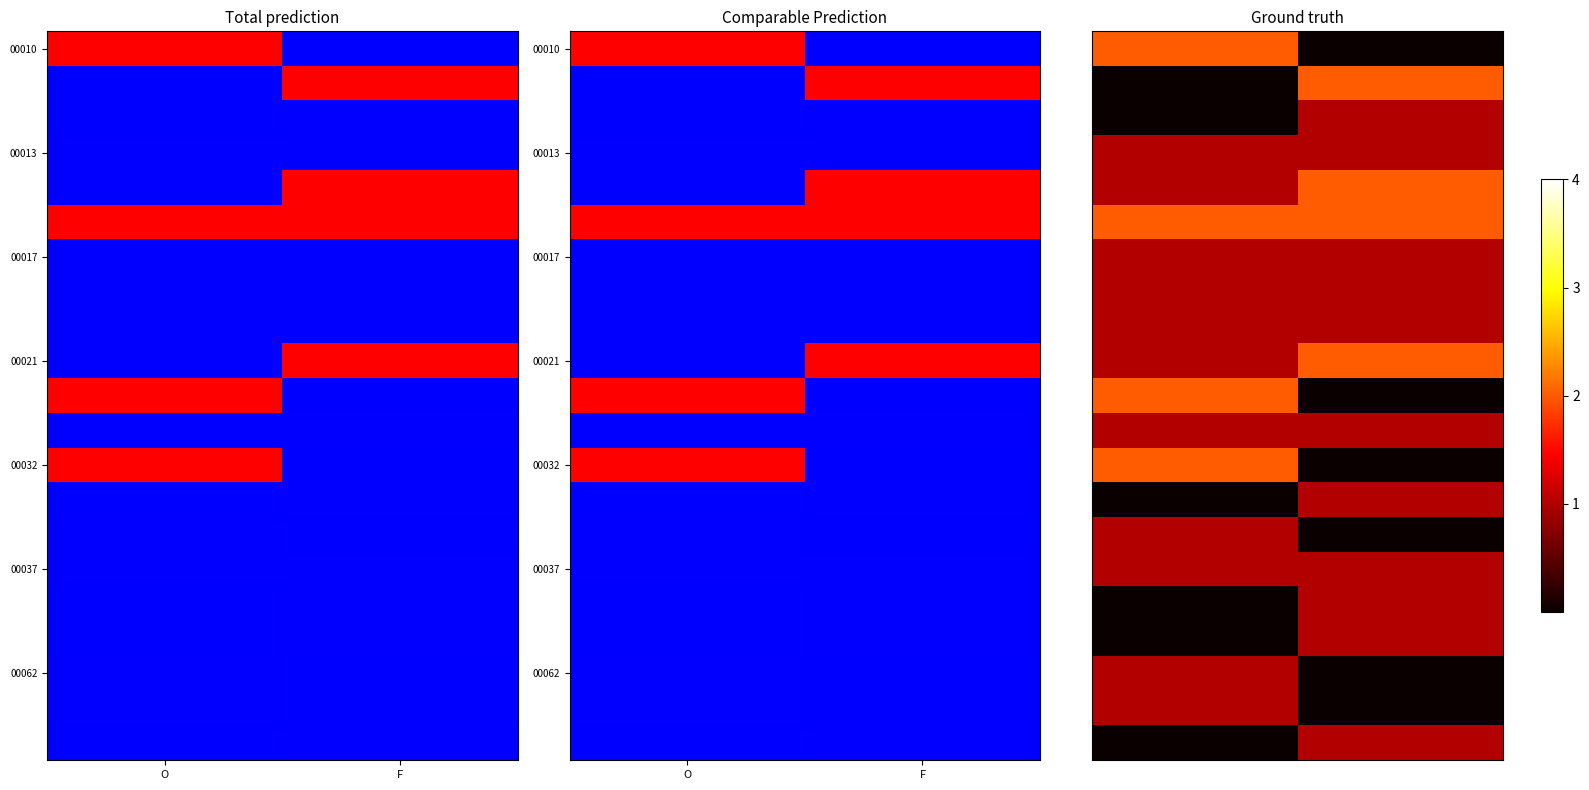

At how many categories does at least one series exceed 0?

2